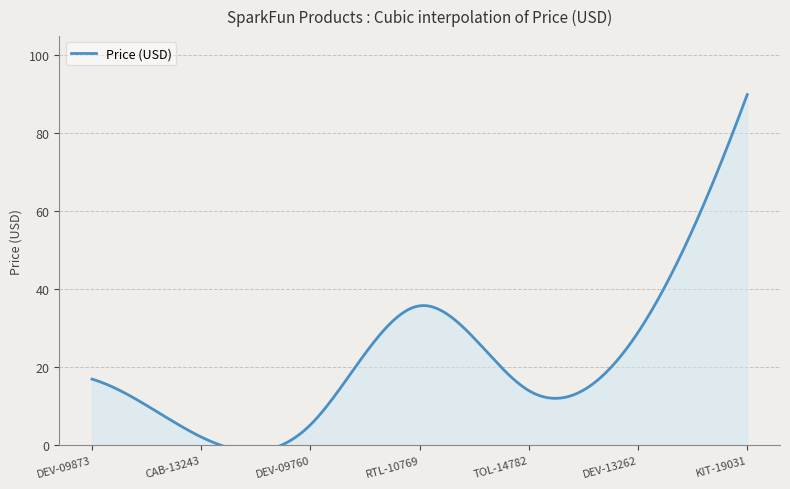

What position from the right is CAB-13243?

6